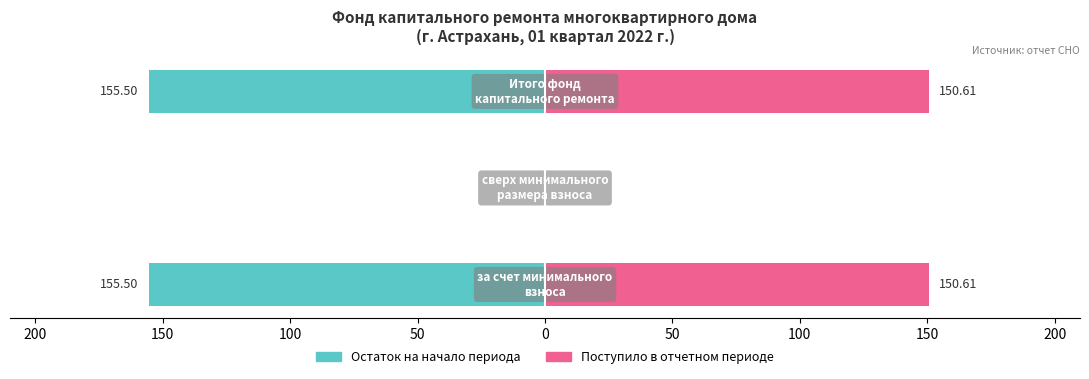

Does the chart contain stacked bars?

No